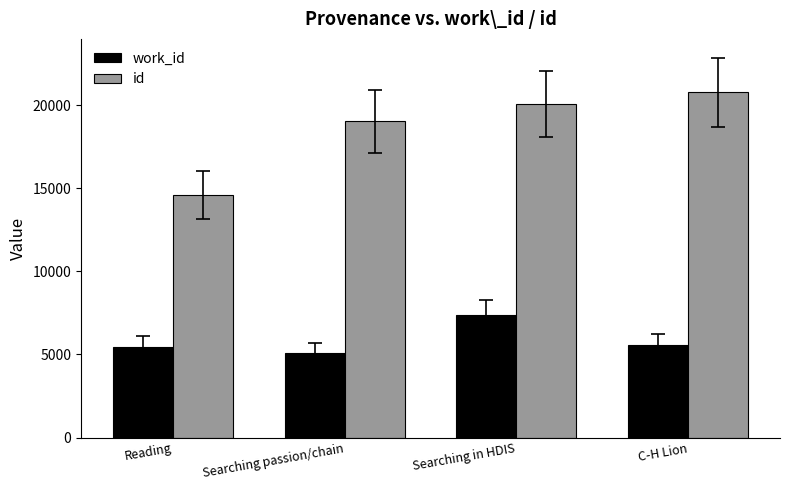

The work_id series shows 8720 at Reading. True or false?

False